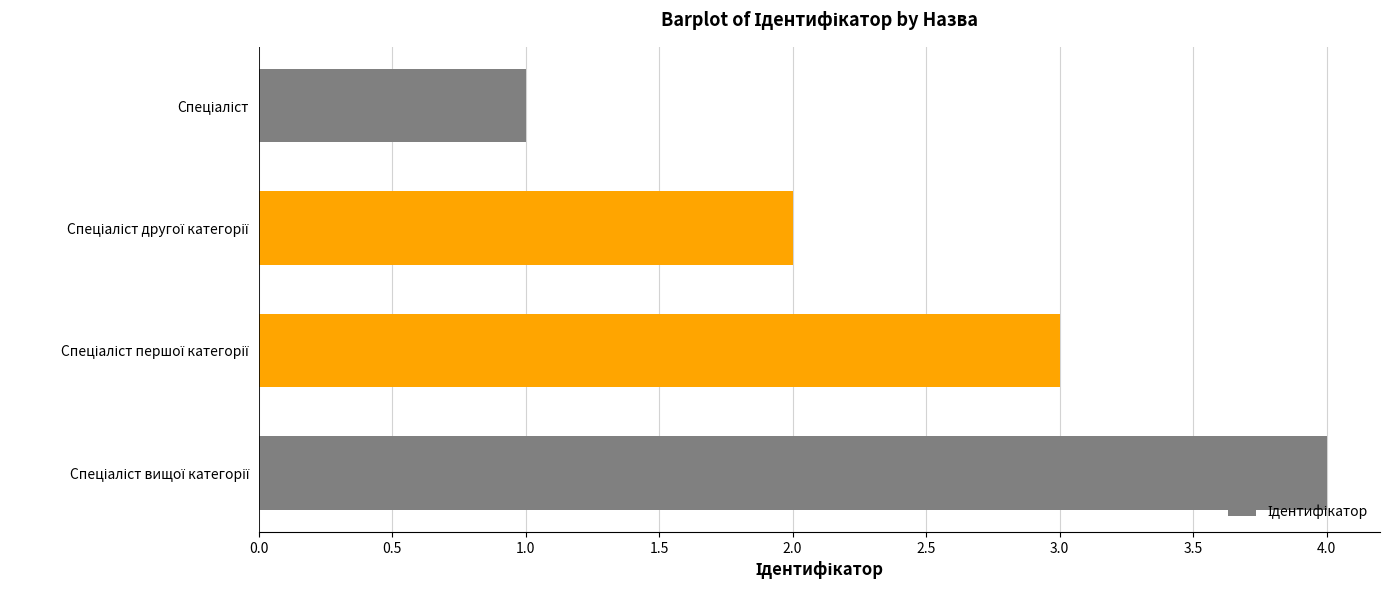

What is the greatest value displayed?

4